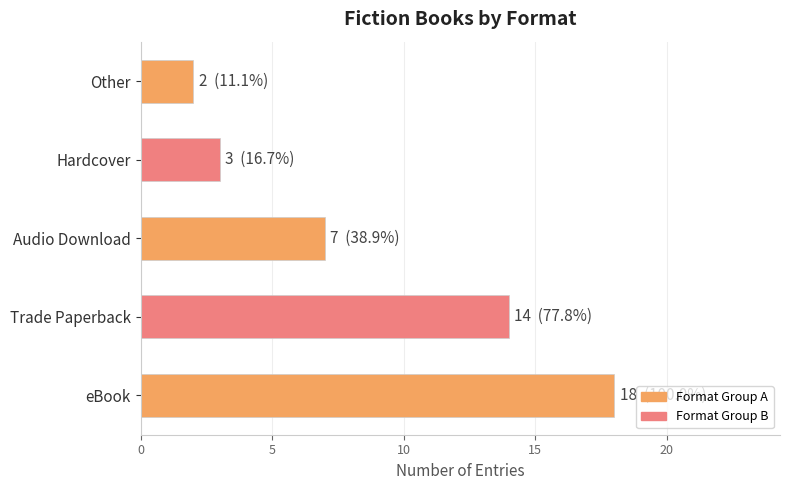

What is the change in value from eBook to Hardcover?

-15